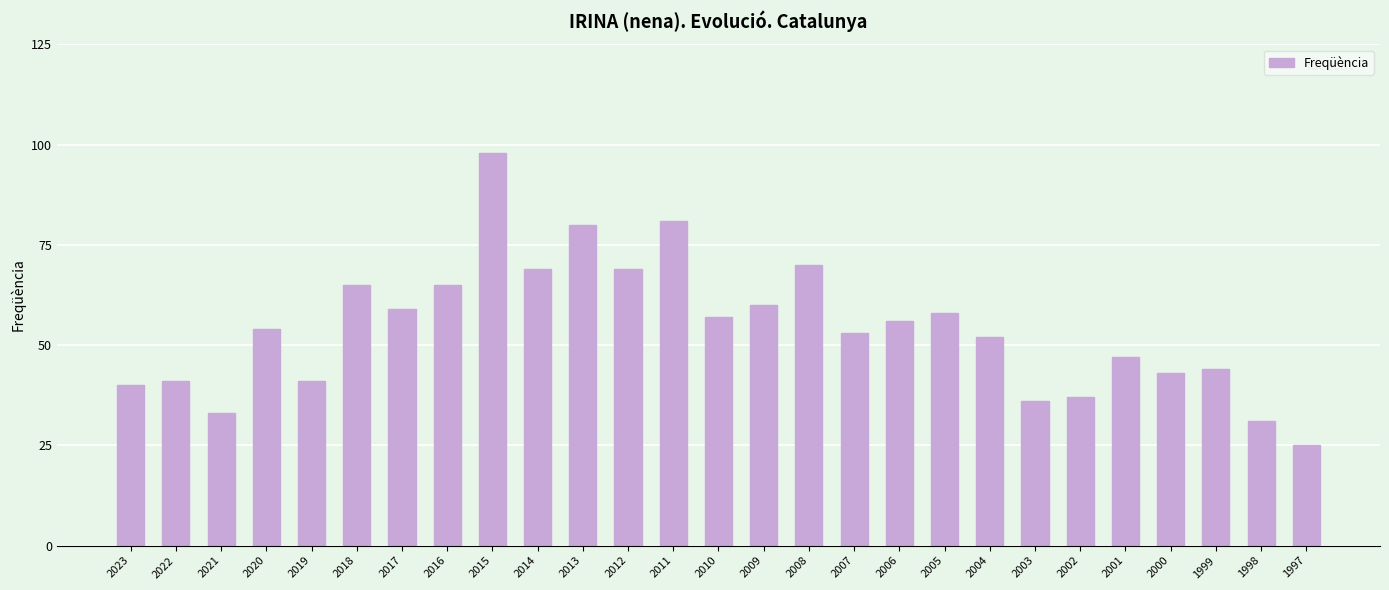

What is the ratio of the value at 1998 to the value at 2010?

0.5